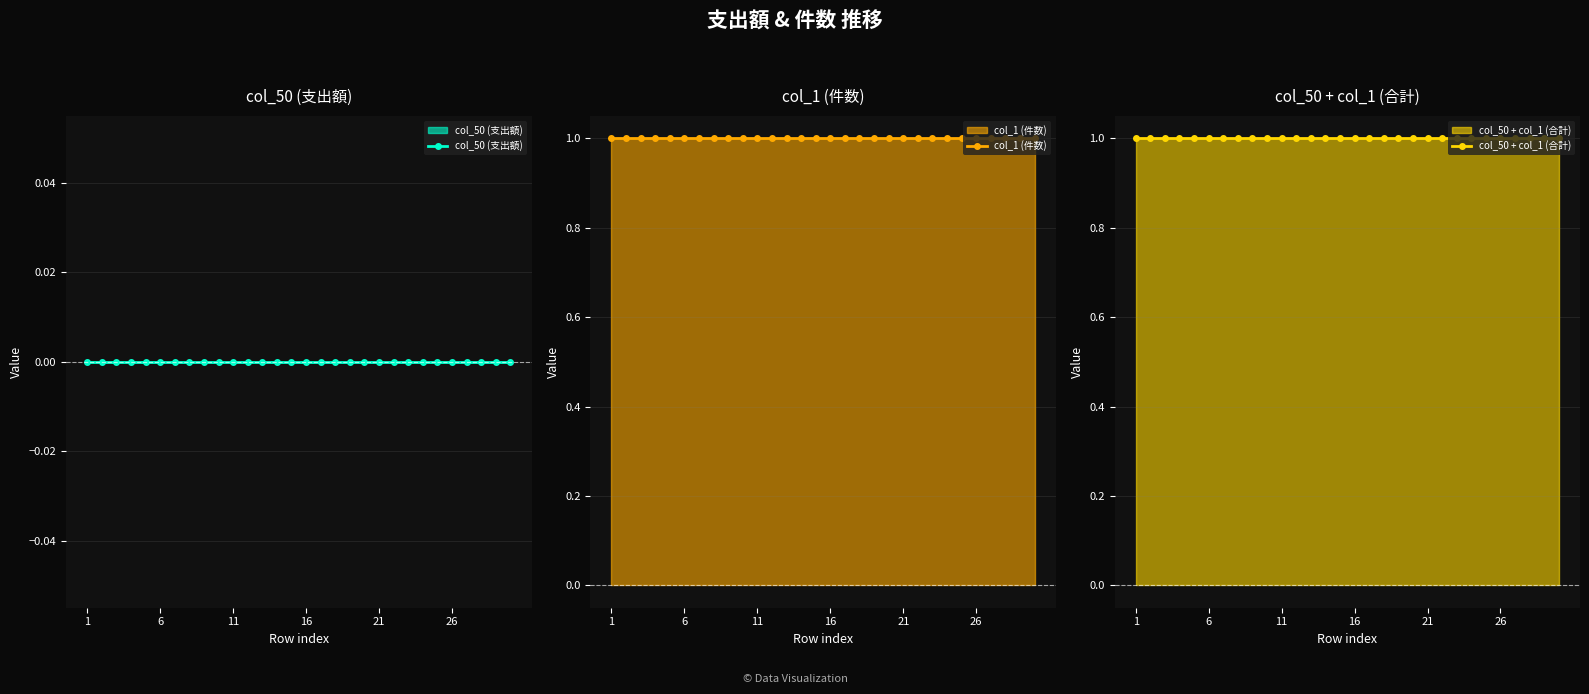

True or false: col_1 (件数) has a value of 2 at 1.

False